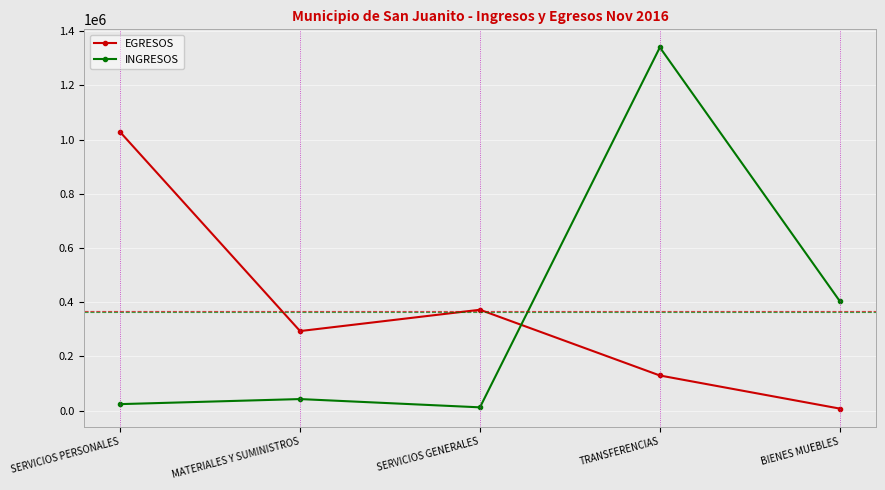

How many lines are shown in the chart?

2